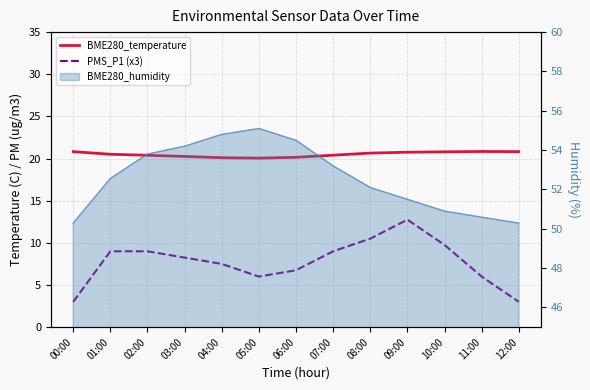

Which series has the widest spread of values?

PMS_P1 (x3)